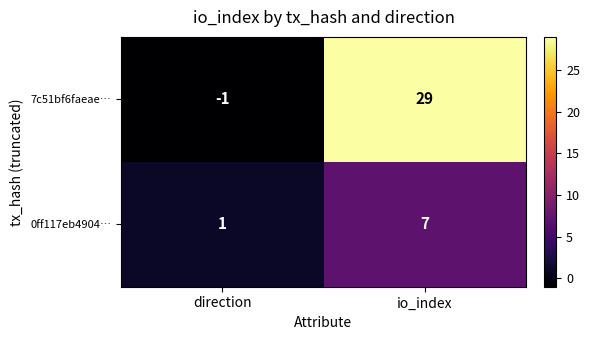

What is the greatest value displayed?

29